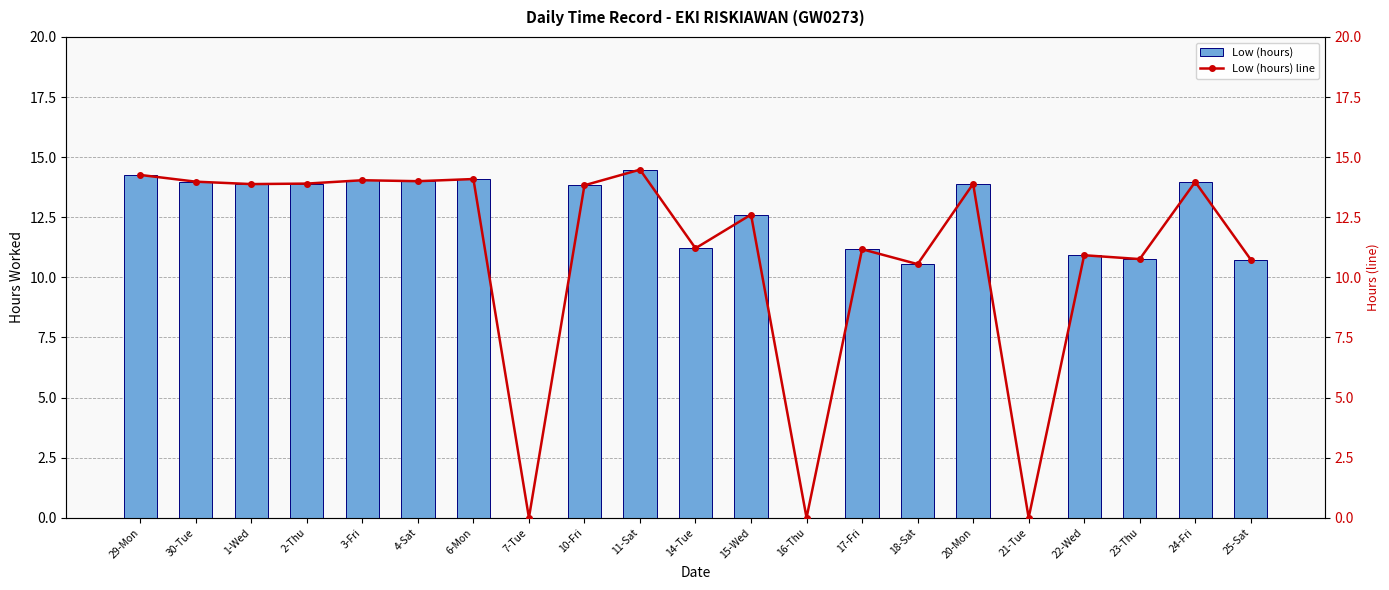

At which label is Low (hours) line closest to 7?

18-Sat